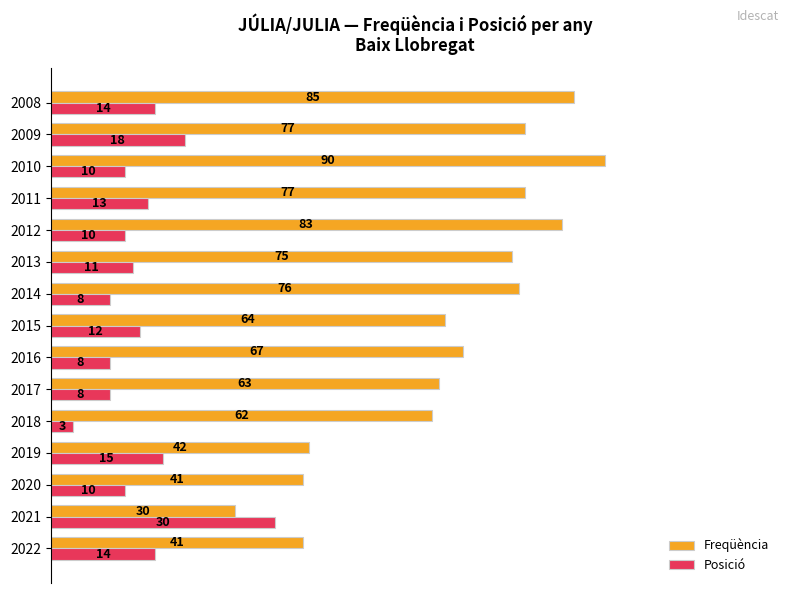

How many bars are there in total?

30